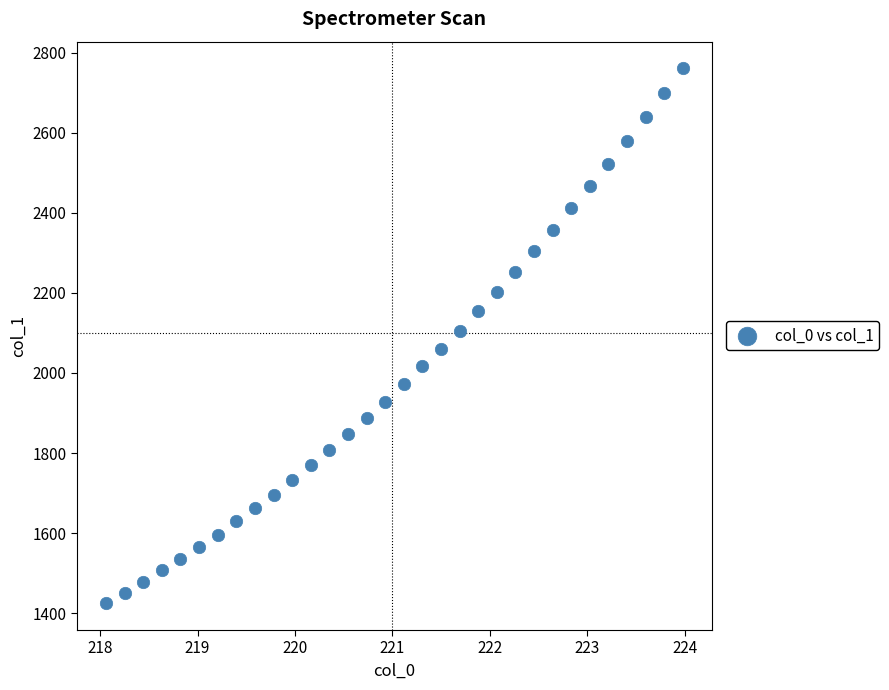

What is the range of Y values (max minus min)?

1336.5